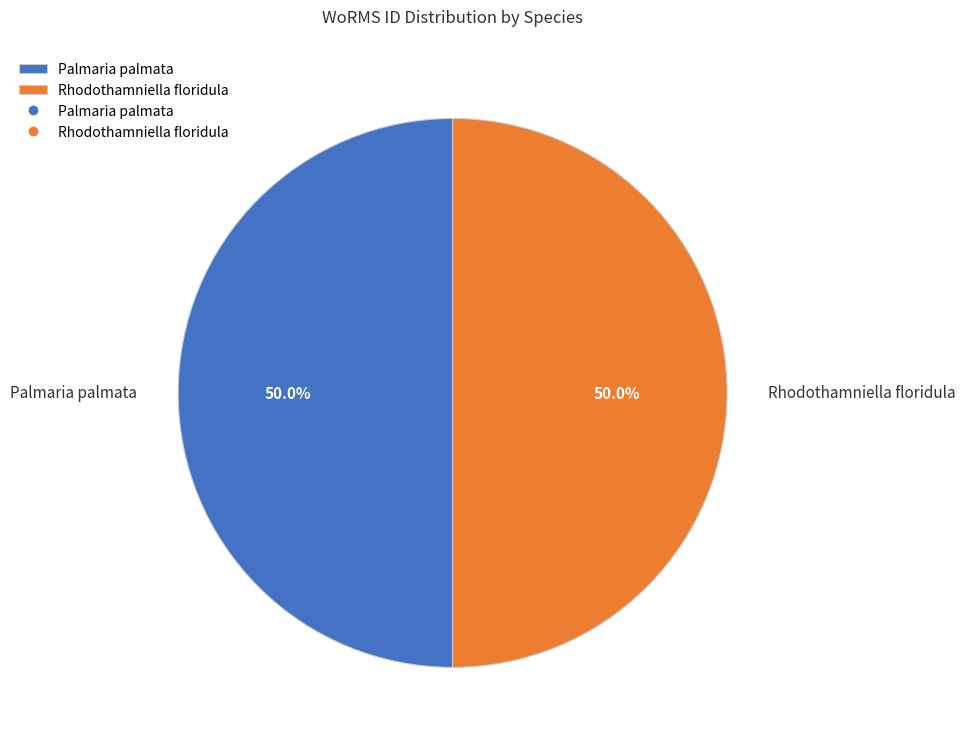

What is the ratio of the value at Rhodothamniella floridula to the value at Palmaria palmata?

1.0